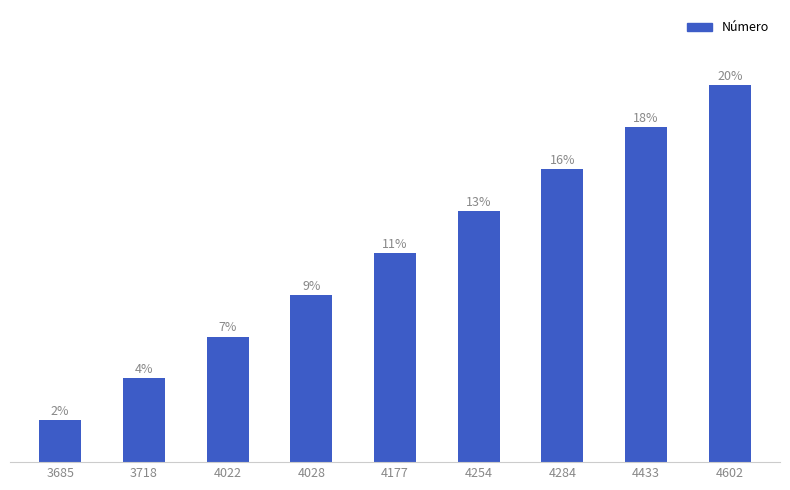

Rank the categories by value from lowest to highest.

3685, 3718, 4022, 4028, 4177, 4254, 4284, 4433, 4602